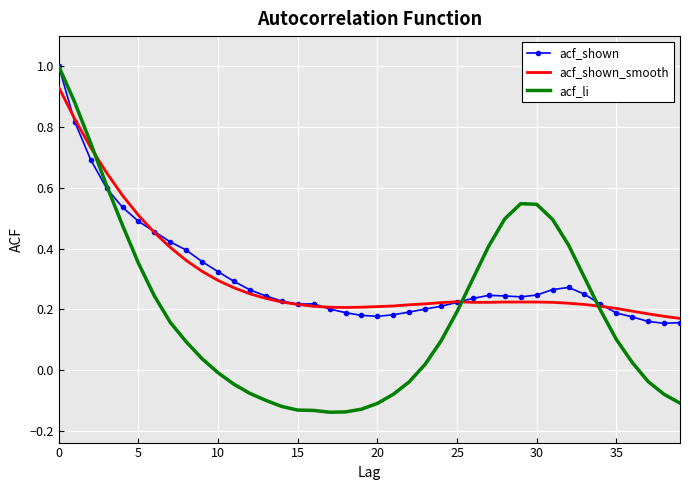

What is the highest value of the acf_li series?

1.0